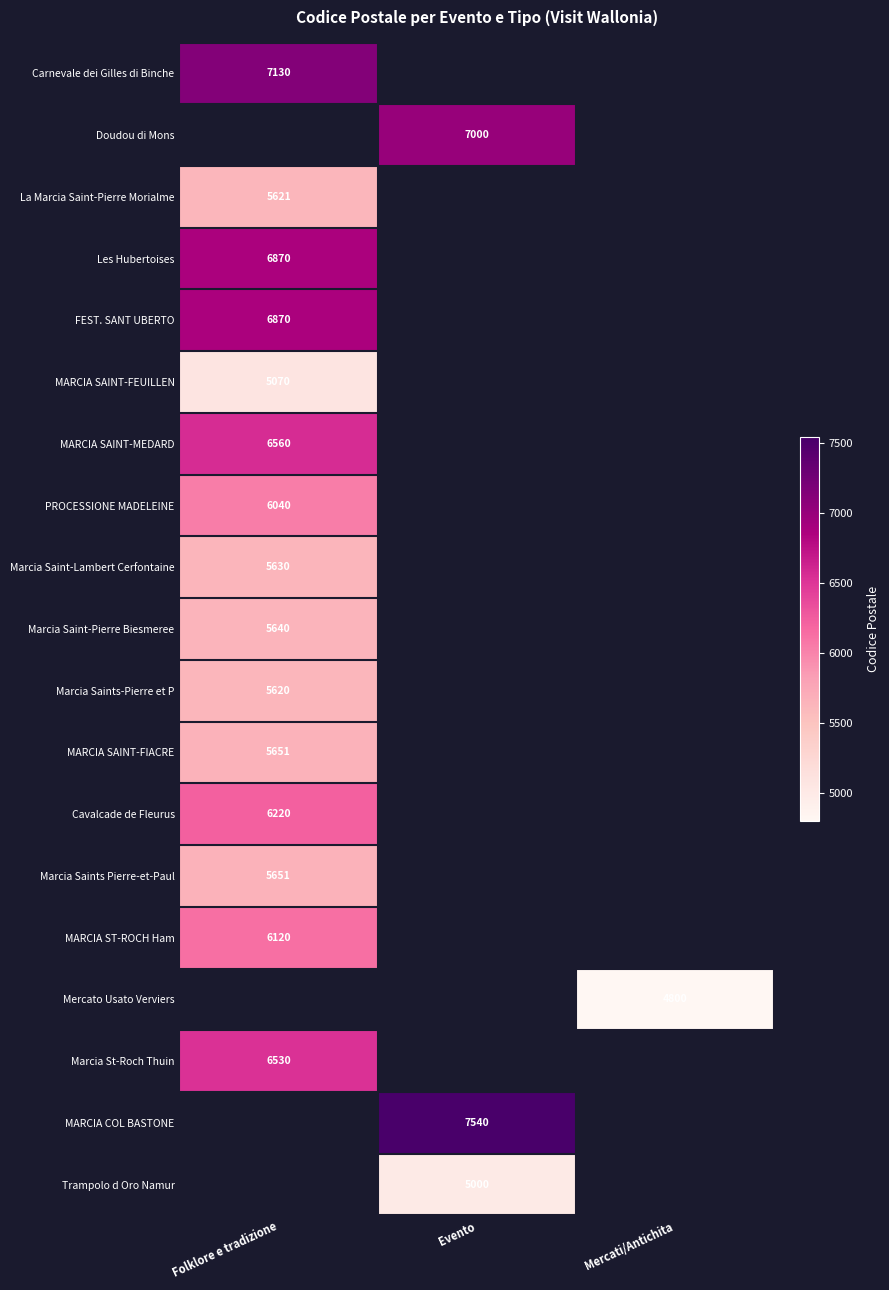

Which label corresponds to the smallest value in the chart?

Mercati/Antichita